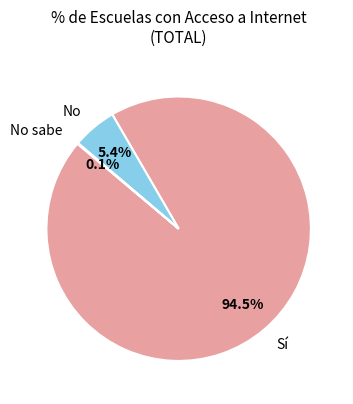

What is the largest slice in the pie chart?

Sí